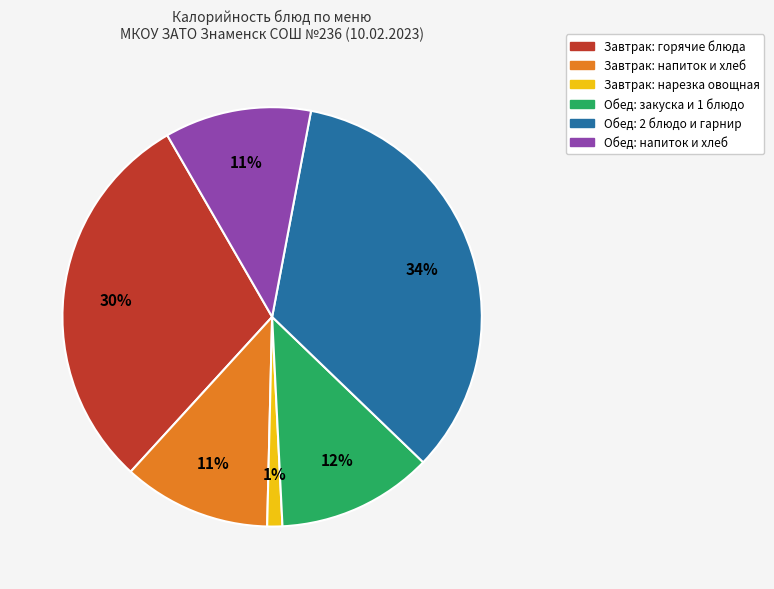

To the nearest percent, what is the average slice percentage?

17%